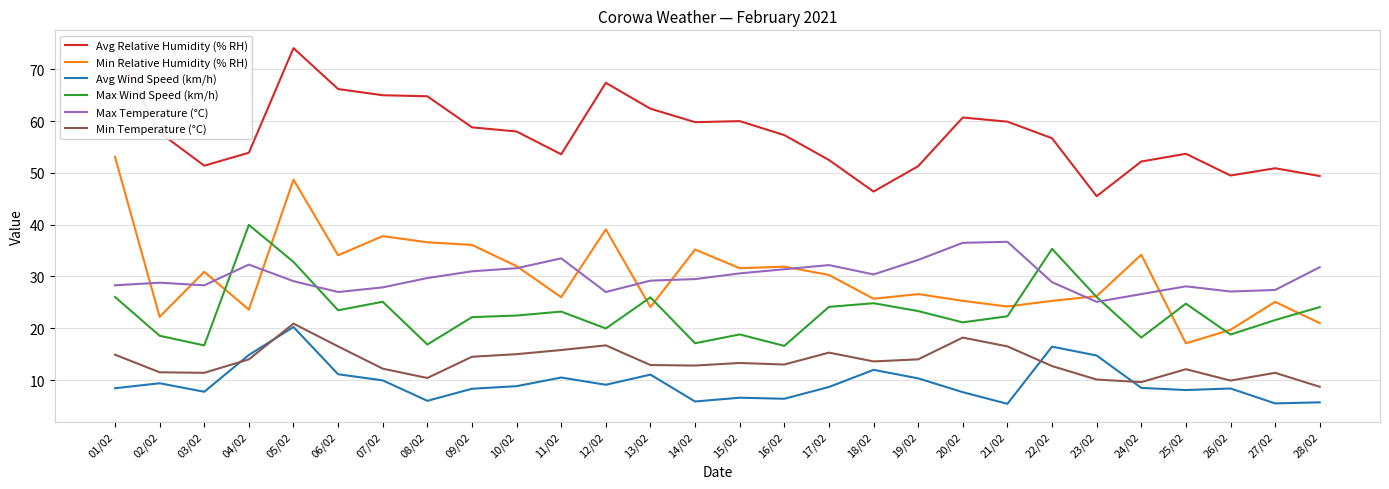

Read the Max Wind Speed (km/h) value at 26/02.

18.8